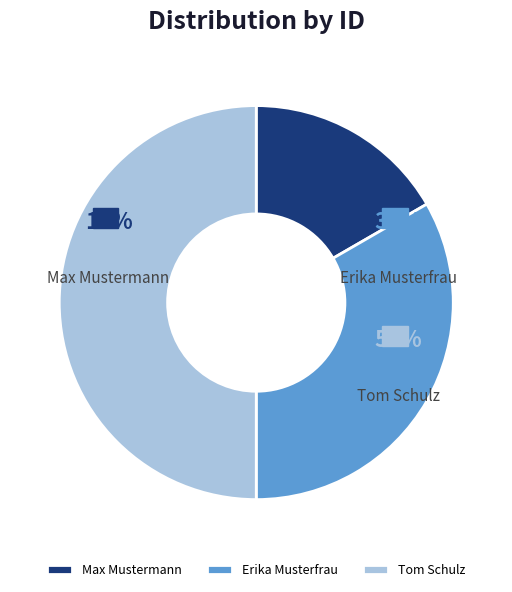

Do Tom Schulz and Max Mustermann together represent more than half of the pie?

Yes